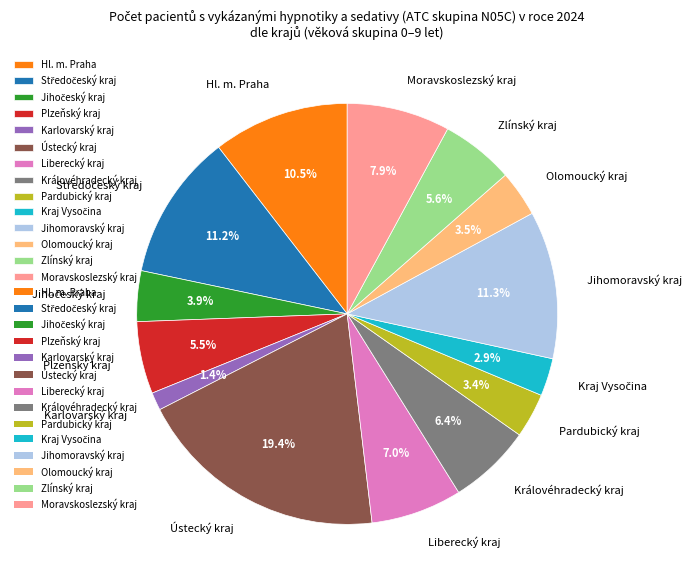

Which category has the biggest portion of the pie?

Ústecký kraj